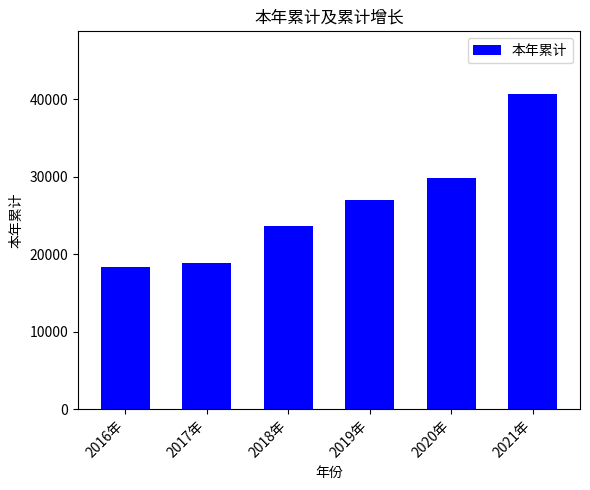

What is the difference between the maximum and minimum values?

22228.9